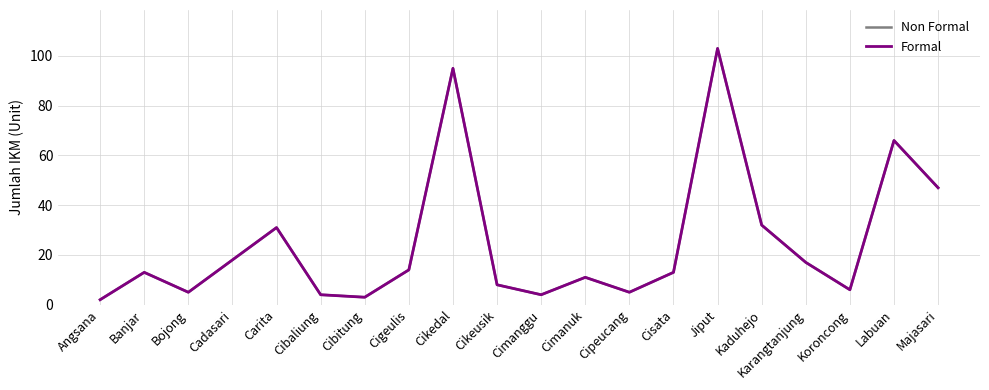

What is the value of the Formal point at the 7th from the left?

3